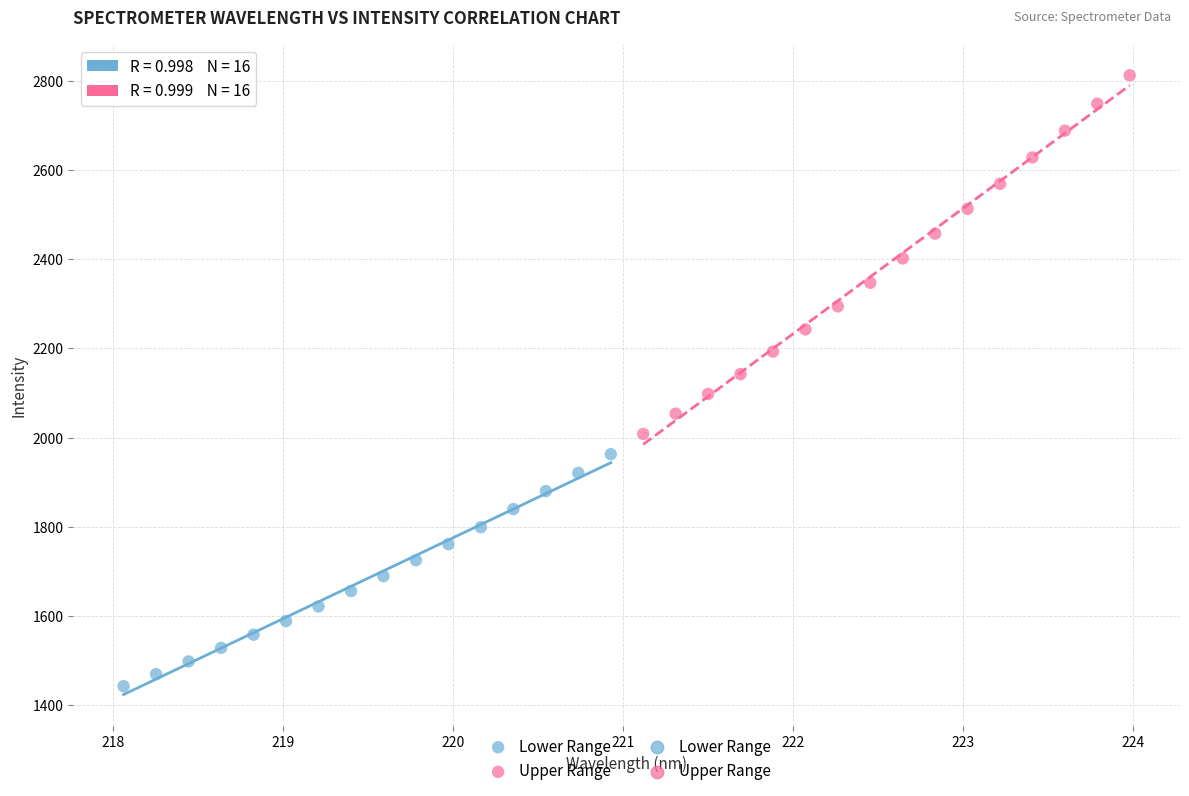

Which series contains the lowest Y value?

Lower Range